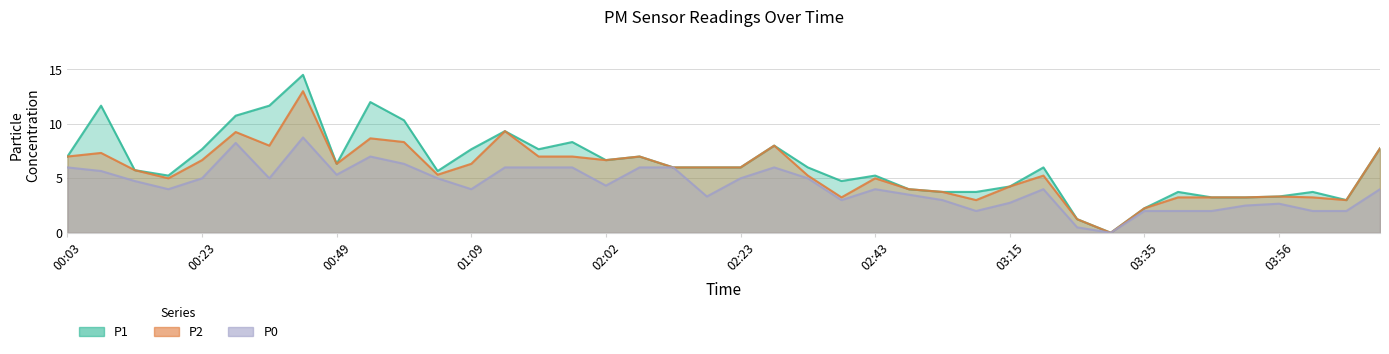

True or false: P2 and P1 cross at least once.

False